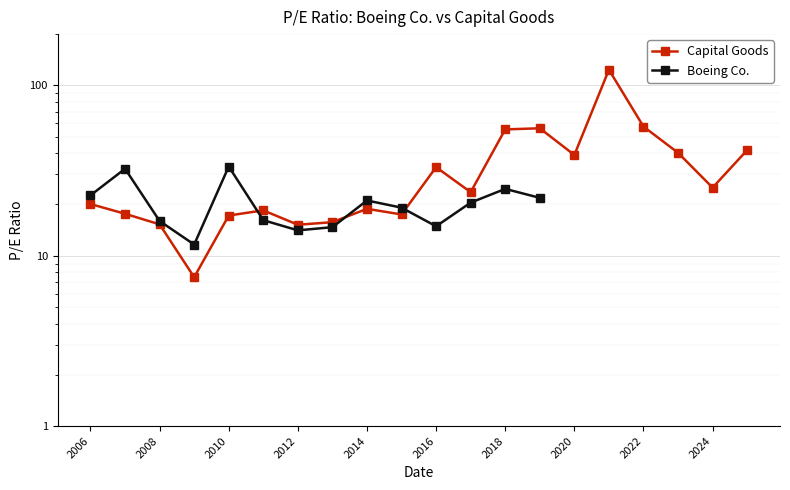

Rank the categories by value from lowest to highest.

2009-02-09, 2012-02-09, 2008-02-15, 2013-02-11, 2010-02-08, 2015-02-12, 2007-02-16, 2011-02-09, 2014-02-14, 2006-02-28, 2017-02-08, 2024-01-31, 2016-02-10, 2020-01-31, 2023-01-27, 2025-02-03, 2018-02-12, 2019-02-08, 2022-01-31, 2021-02-01